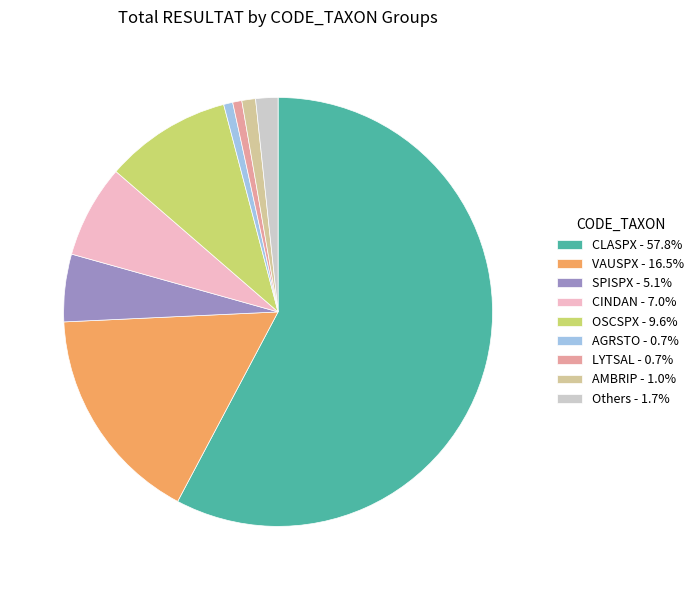

Does CLASPX - 57.8% represent more than half of the total?

Yes